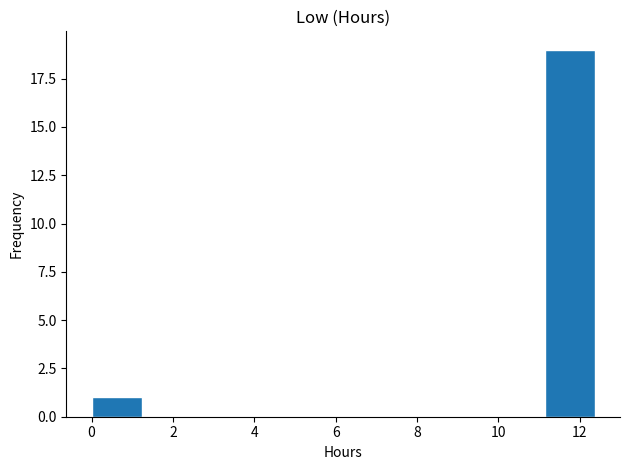

Reading left to right, list every bar in this chart as the range it spans on the x-axis followed by its height. Neither the bar edges nor the heights are printed on the chart, so give them approximately, as read against the axes.

0.0 to 1.2: 1
1.2 to 2.4: 0
2.4 to 3.8: 0
3.8 to 5.0: 0
5.0 to 6.2: 0
6.2 to 7.4: 0
7.4 to 8.6: 0
8.6 to 9.8: 0
9.8 to 11.2: 0
11.2 to 12.4: 19